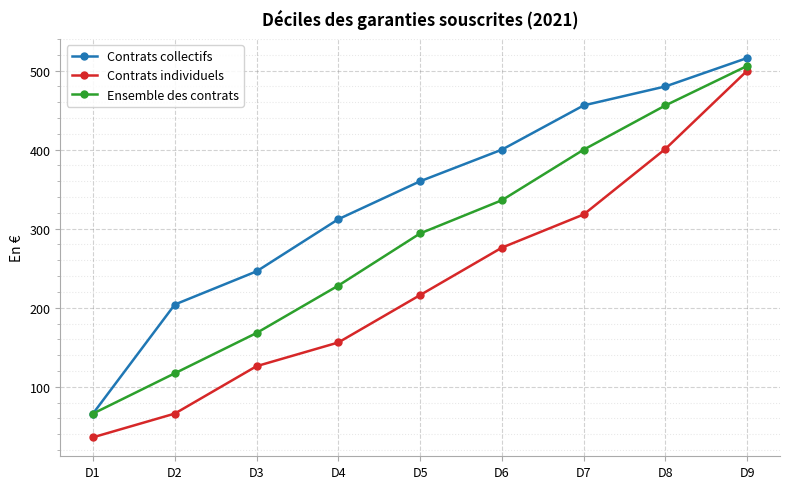

What is the sum of all Ensemble des contrats values?

2571